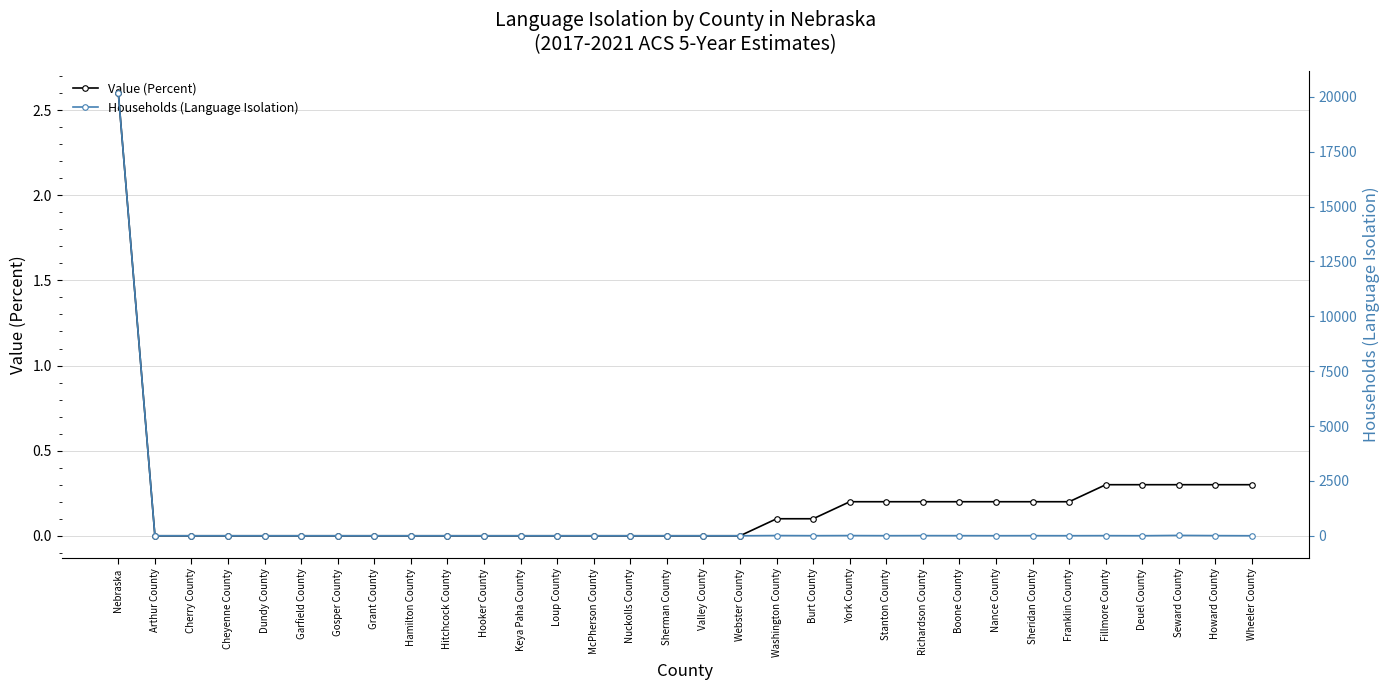

Reading left to right, what are all the values shown in this chart?

Value (Percent): Nebraska=2.6	Arthur County=0.0	Cherry County=0.0	Cheyenne County=0.0	Dundy County=0.0	Garfield County=0.0	Gosper County=0.0	Grant County=0.0	Hamilton County=0.0	Hitchcock County=0.0	Hooker County=0.0	Keya Paha County=0.0	Loup County=0.0	McPherson County=0.0	Nuckolls County=0.0	Sherman County=0.0	Valley County=0.0	Webster County=0.0	Washington County=0.1	Burt County=0.1	York County=0.2	Stanton County=0.2	Richardson County=0.2	Boone County=0.2	Nance County=0.2	Sheridan County=0.2	Franklin County=0.2	Fillmore County=0.3	Deuel County=0.3	Seward County=0.3	Howard County=0.3	Wheeler County=0.3
Households (Language Isolation): Nebraska=20165.0	Arthur County=0.0	Cherry County=0.0	Cheyenne County=0.0	Dundy County=0.0	Garfield County=0.0	Gosper County=0.0	Grant County=0.0	Hamilton County=0.0	Hitchcock County=0.0	Hooker County=0.0	Keya Paha County=0.0	Loup County=0.0	McPherson County=0.0	Nuckolls County=0.0	Sherman County=0.0	Valley County=0.0	Webster County=0.0	Washington County=10.0	Burt County=4.0	York County=9.0	Stanton County=4.0	Richardson County=7.0	Boone County=5.0	Nance County=3.0	Sheridan County=5.0	Franklin County=3.0	Fillmore County=6.0	Deuel County=2.0	Seward County=17.0	Howard County=7.0	Wheeler County=1.0